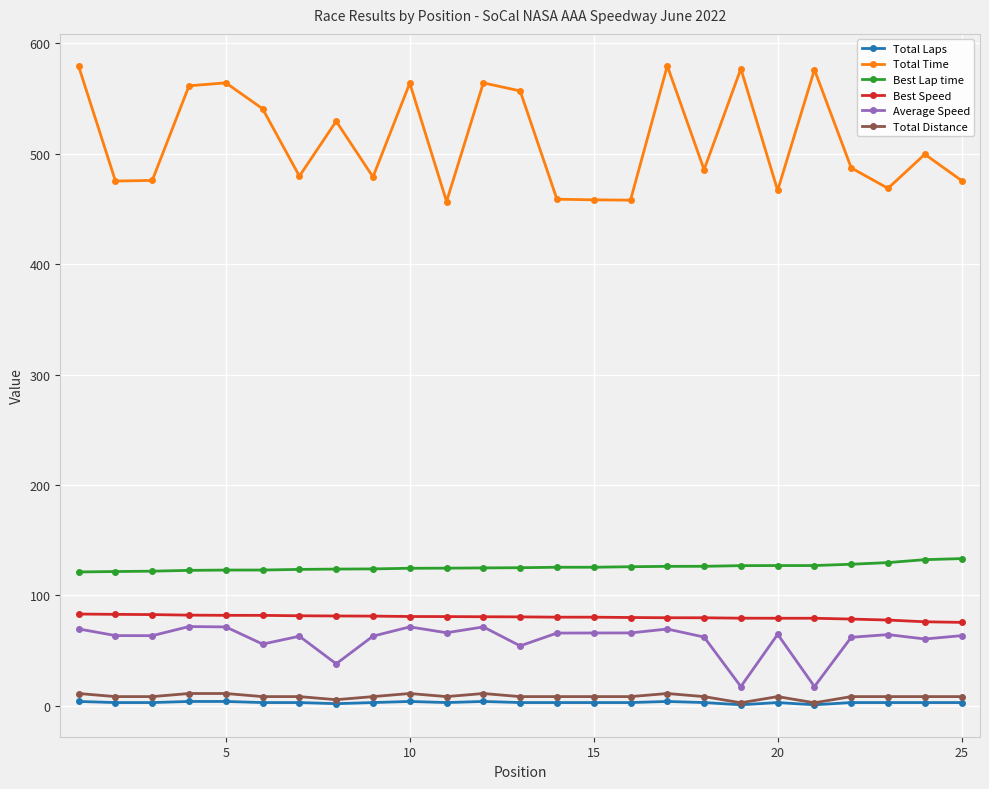

Which series has the widest spread of values?

Total Time